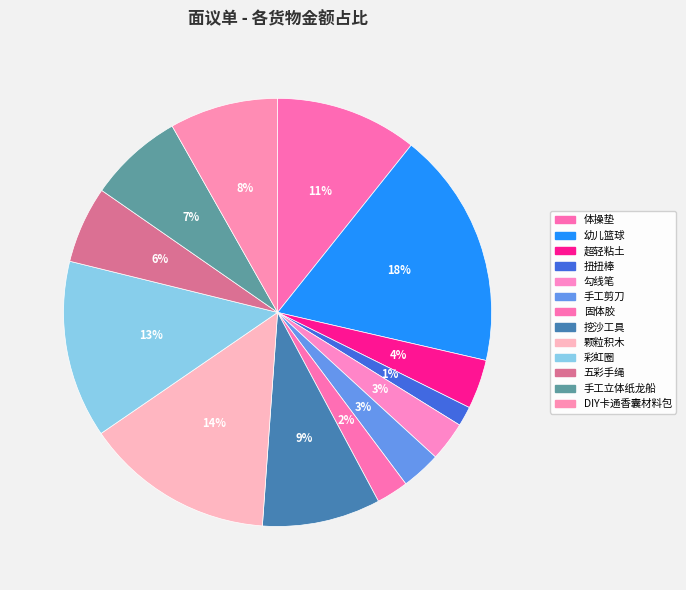

What percentage is the 挖沙工具 slice, to the nearest percent?

9%